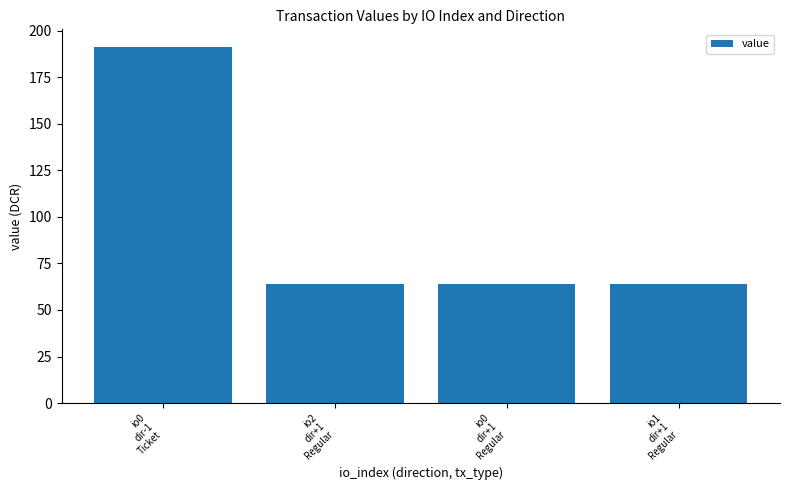

What is the change in value from io0
dir-1
Ticket to io2
dir+1
Regular?

-127.4